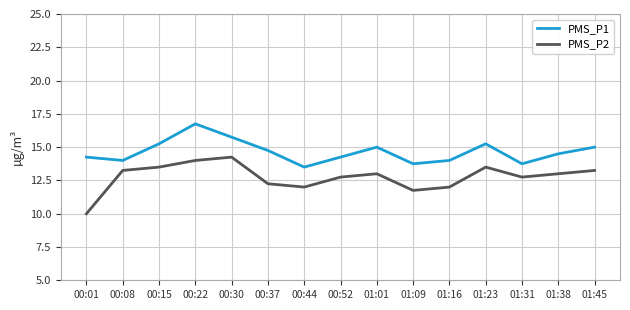

List the series in order of their peak value, highest first.

PMS_P1, PMS_P2